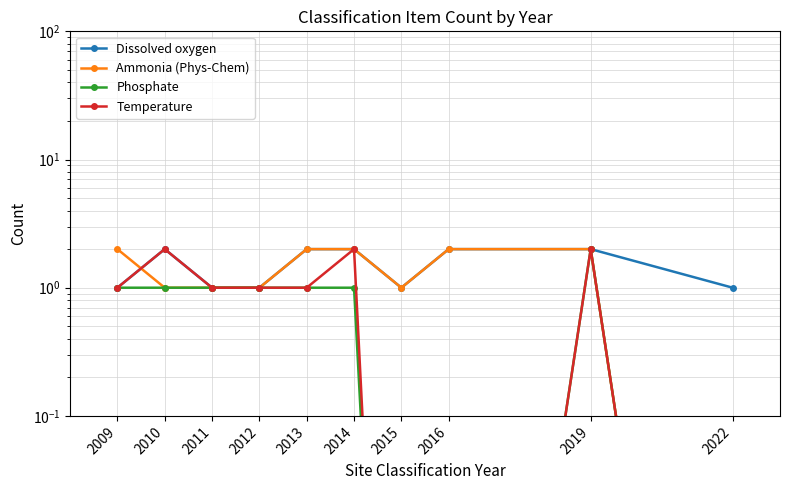

What is the value of the Temperature point at the 4th from the left?

1.0